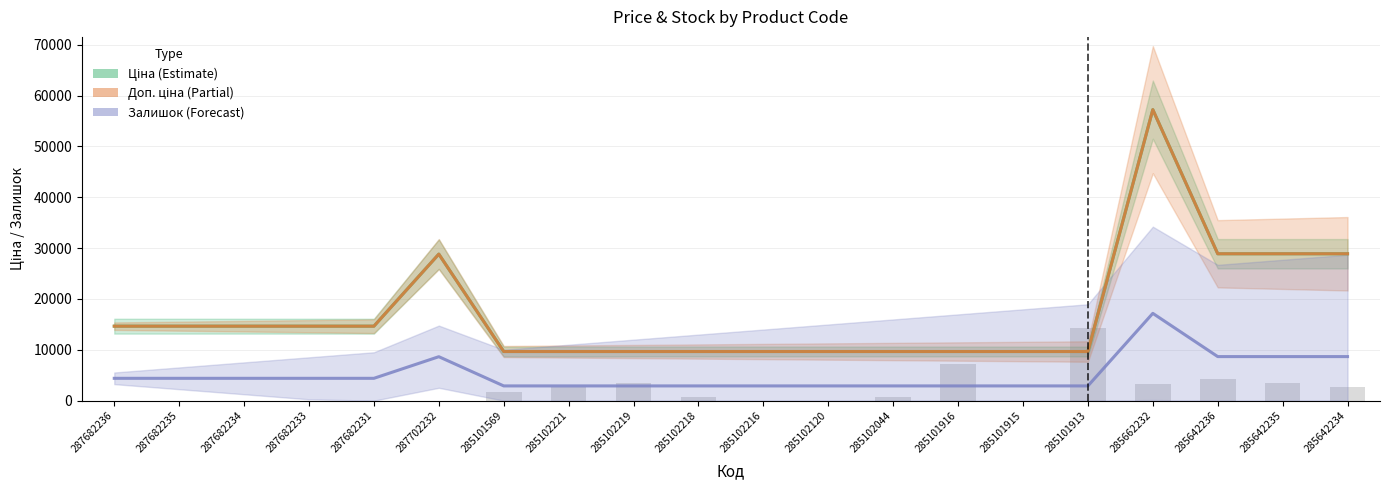

What is the difference between the Залишок (trend) values at 287682234 and 285101913?

1495.5